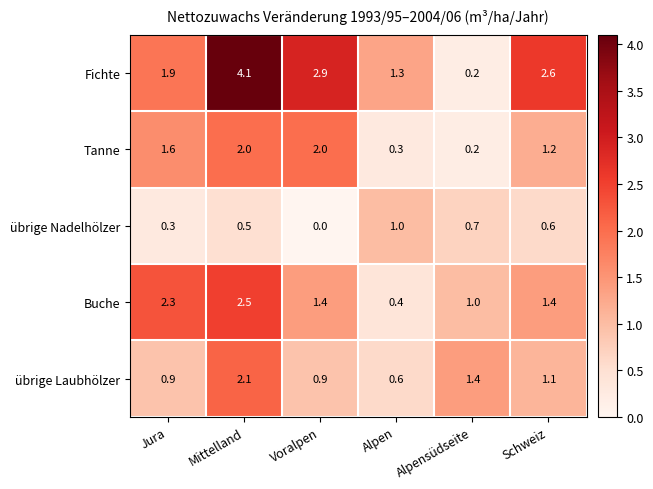

Count the number of categories in the chart.

6